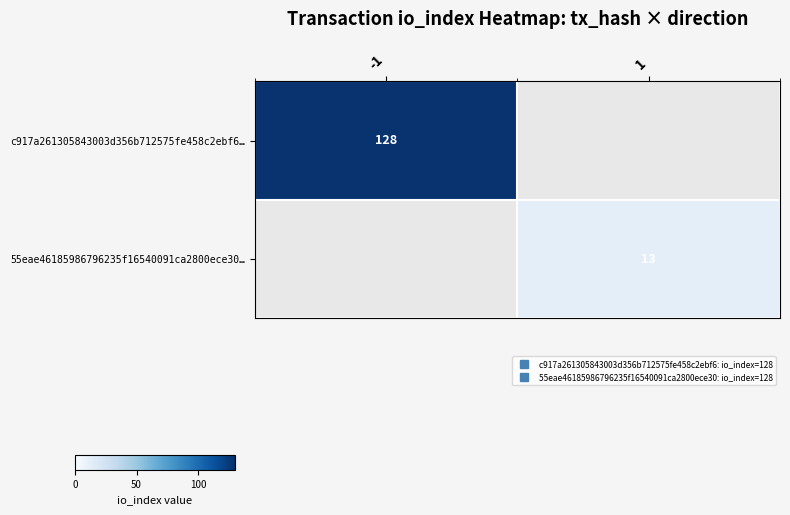

True or false: row_1 has a value of 4.0 at 1.

False